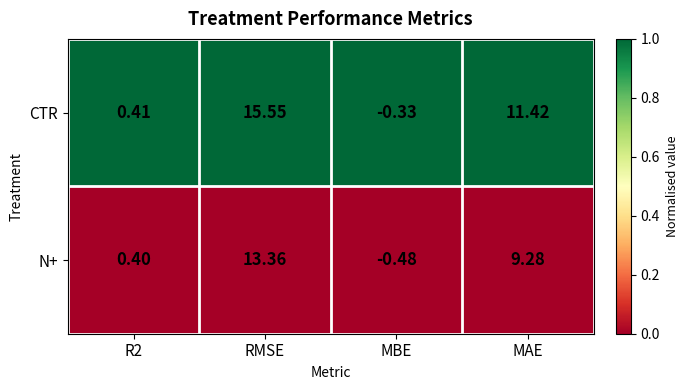

Which series has the largest total across all categories?

CTR